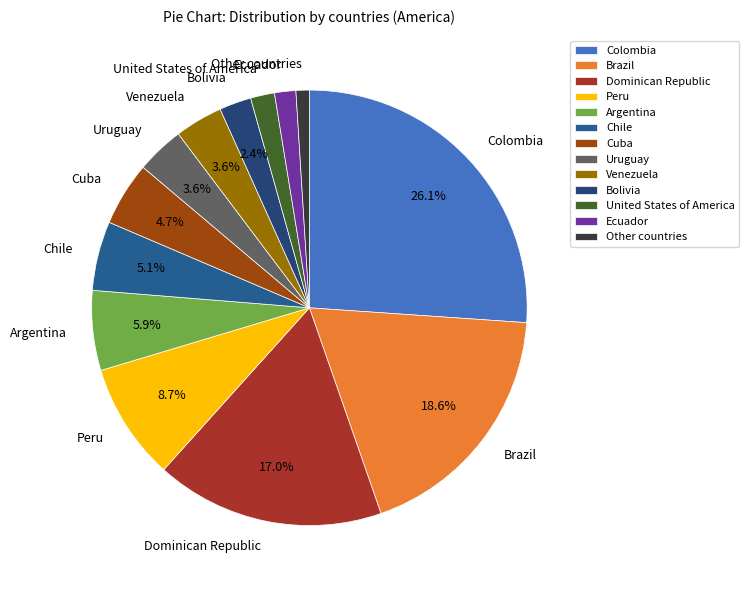

Does Uruguay account for over 50% of the chart?

No